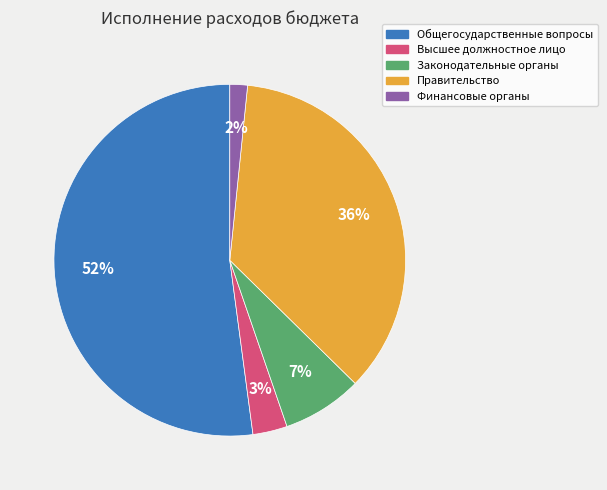

Is there a majority slice in this chart?

Yes